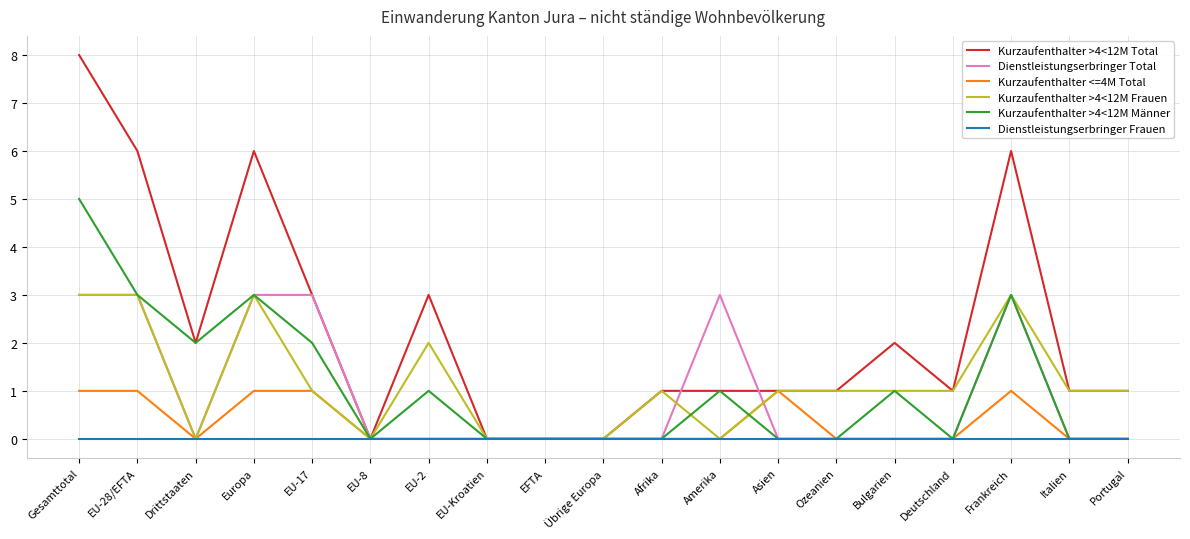

Does the chart display data point markers on the line(s)?

No